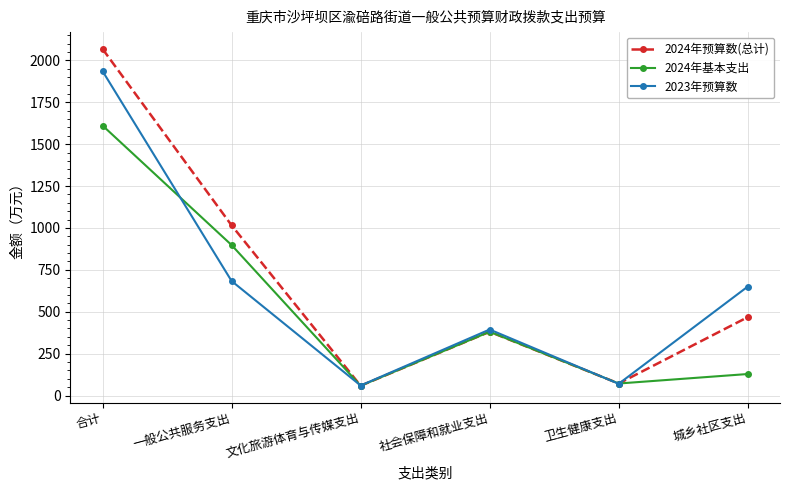

What is the label of the 5th point from the left?

卫生健康支出